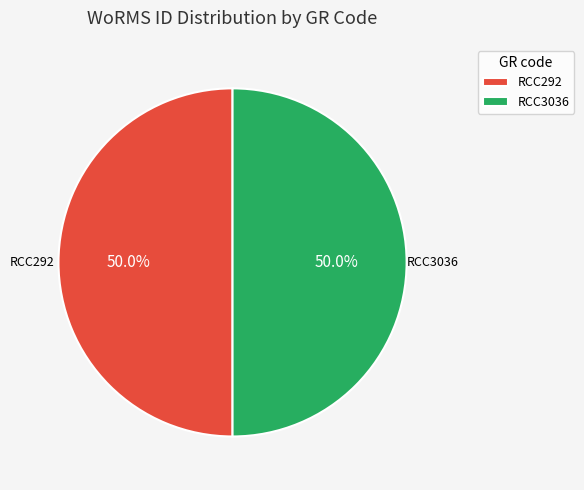

What percentage is the RCC3036 slice, to the nearest percent?

50%